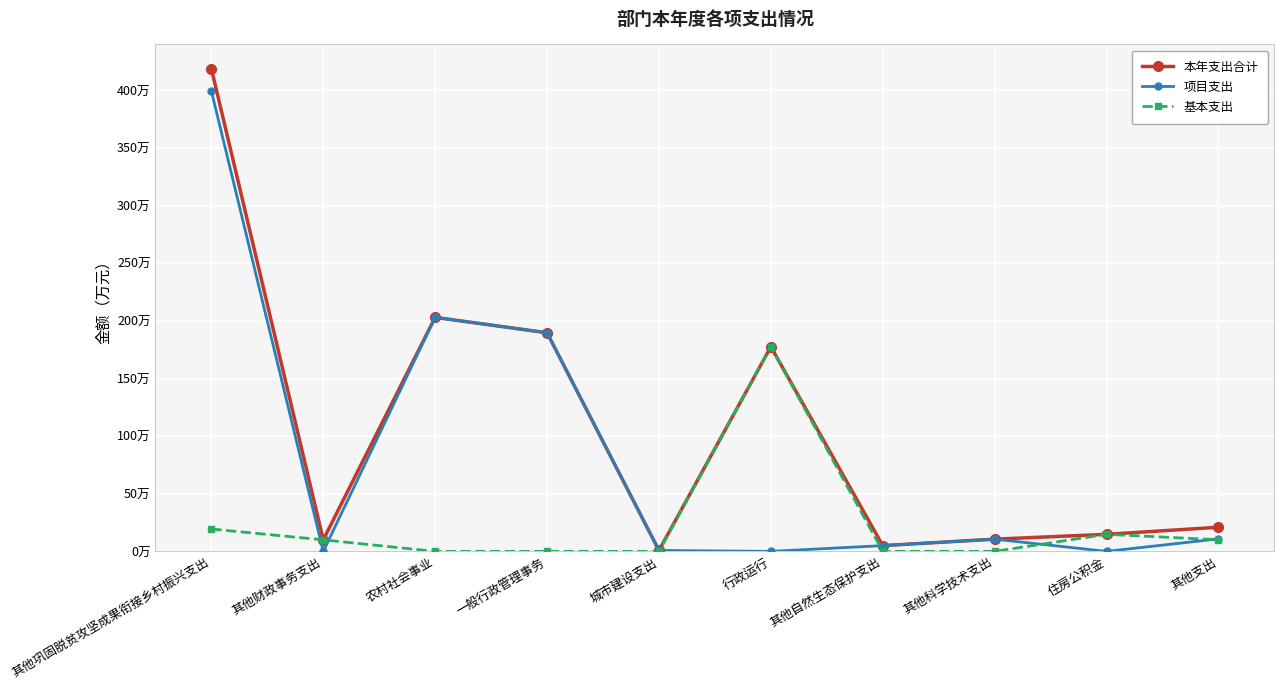

What are all the series names shown in the legend?

本年支出合计, 项目支出, 基本支出